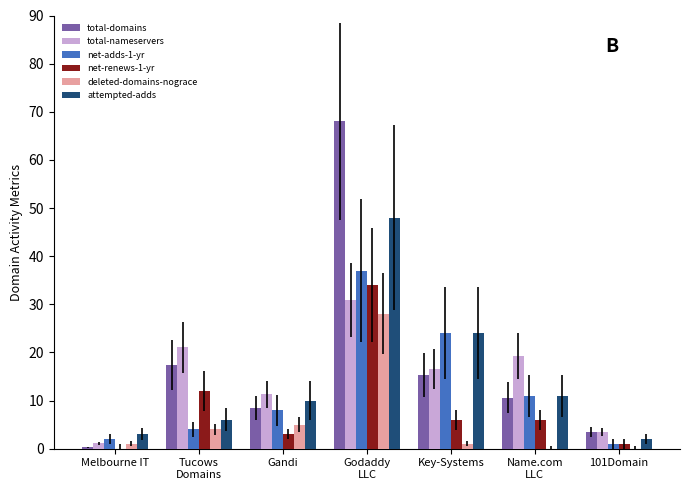

At which label does total-nameservers first exceed 16?

Tucows
Domains